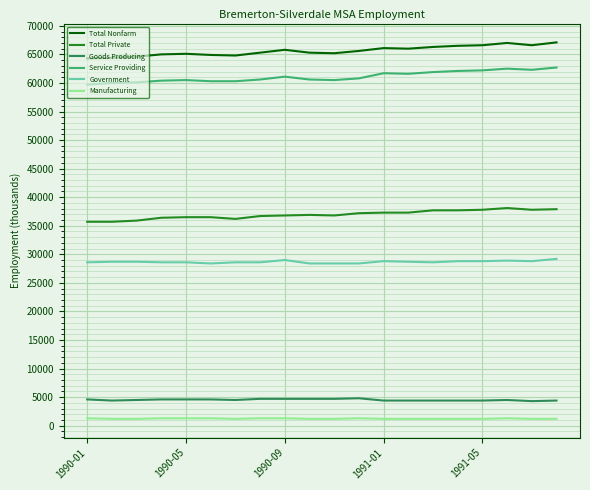

True or false: Government and Service Providing cross at least once.

False